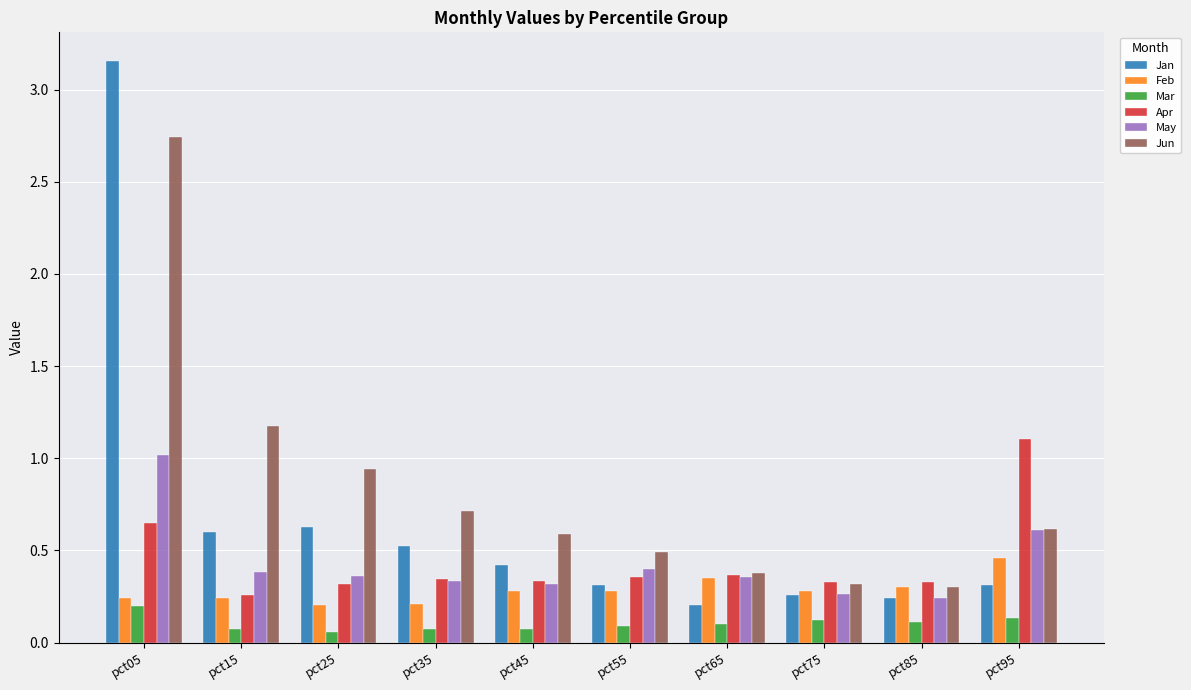

Between pct05 and pct65, which series saw the biggest shift?

Jan